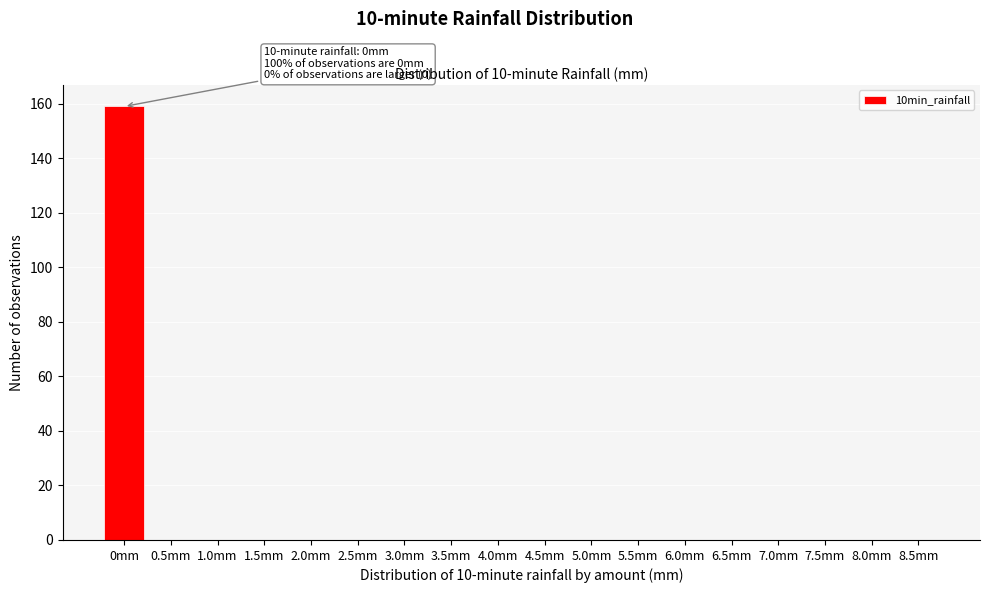

Reading left to right, extract all data points from this chart.

0mm=159	0.5mm=0	1.0mm=0	1.5mm=0	2.0mm=0	2.5mm=0	3.0mm=0	3.5mm=0	4.0mm=0	4.5mm=0	5.0mm=0	5.5mm=0	6.0mm=0	6.5mm=0	7.0mm=0	7.5mm=0	8.0mm=0	8.5mm=0